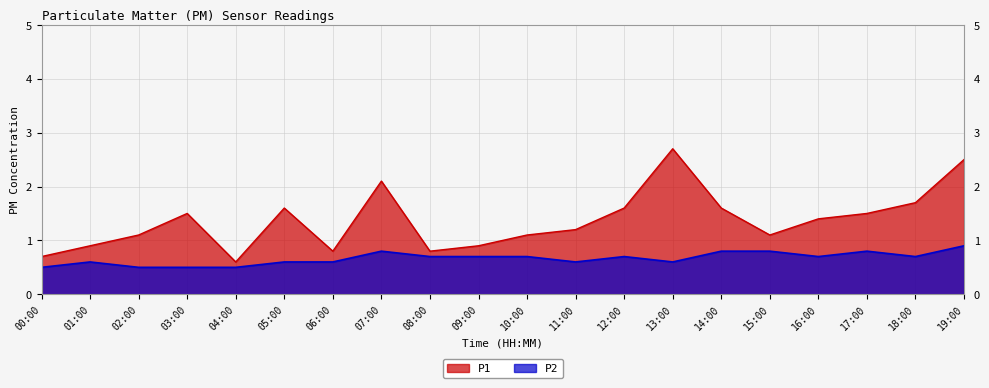

What is the difference between the highest and lowest values at 12:00?

0.9